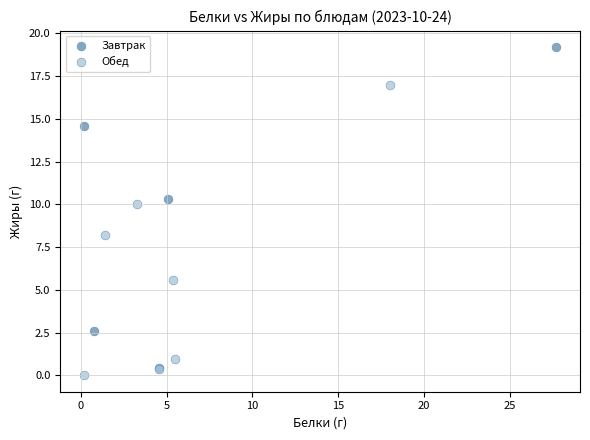

Which series reaches the maximum Y coordinate?

Завтрак